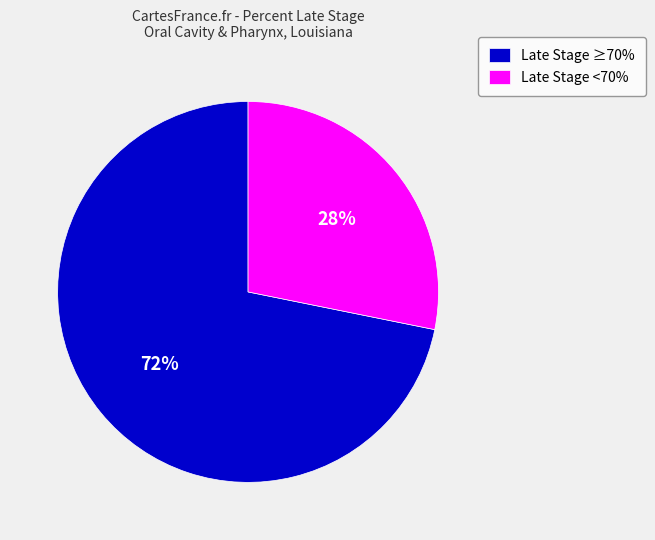

Is it true that Late Stage ≥70% is 72% of the pie?

True